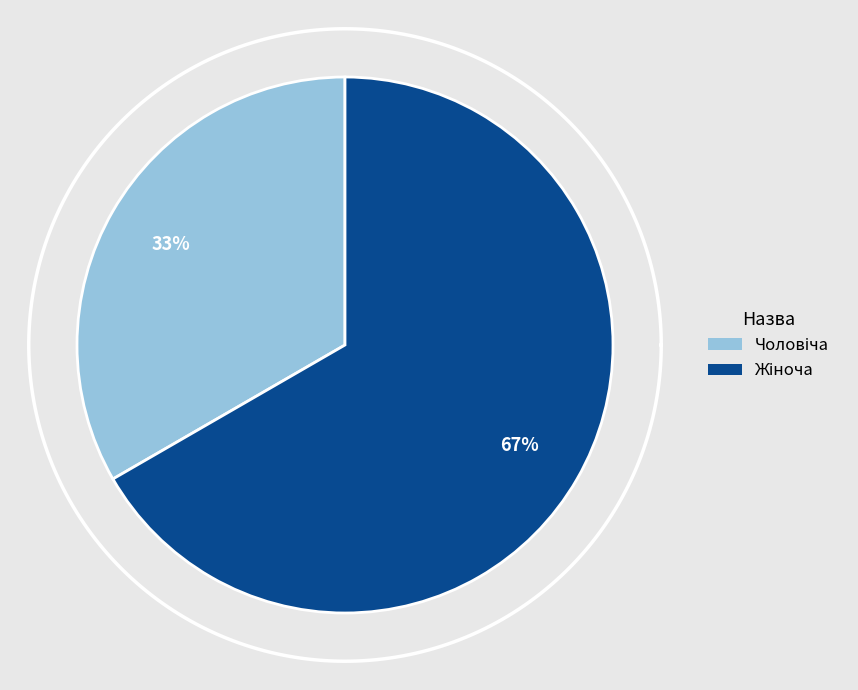

Which has a higher value, Чоловіча or Жіноча?

Жіноча